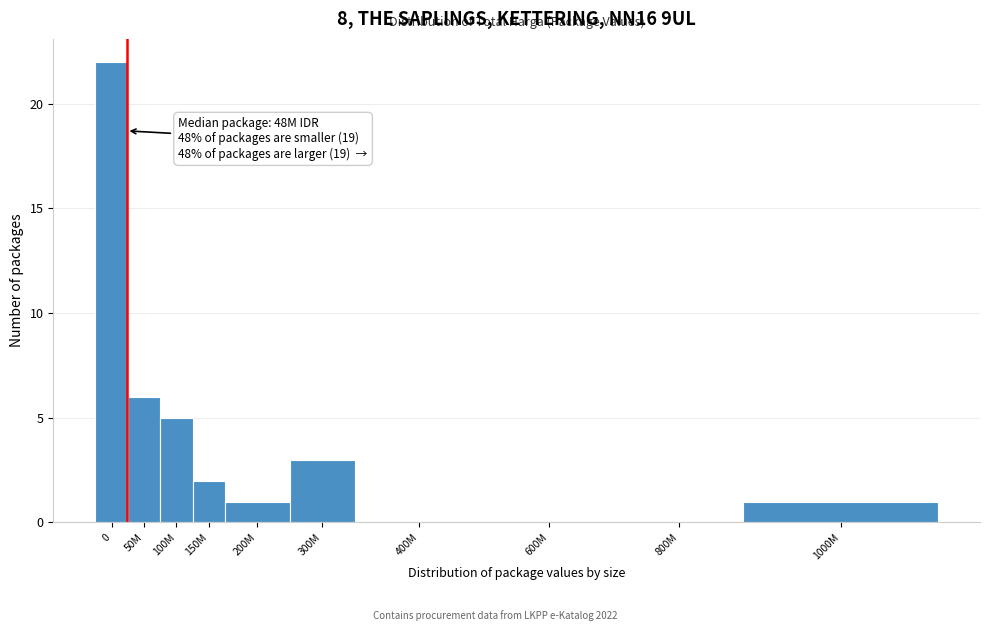

Reading left to right, list all the values displayed in this chart.

0=22	50M=6	100M=5	150M=2	200M=1	300M=3	400M=0	600M=0	800M=0	1000M=1